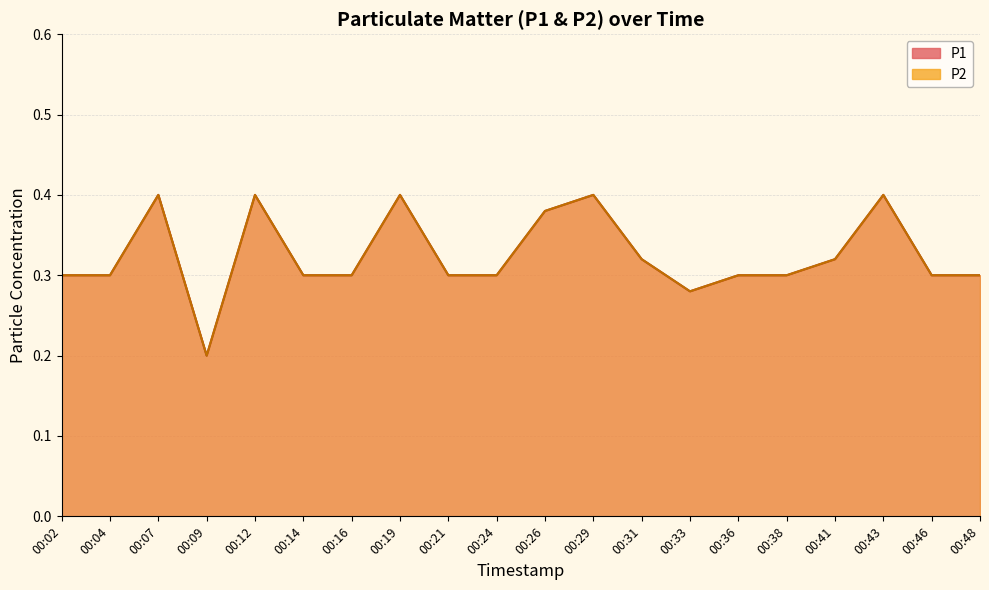

What is the value of the P1 point at the 4th from the left?

0.2